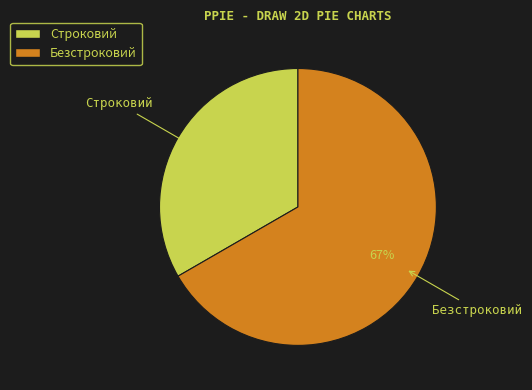

Which slice is the largest?

Безстроковий